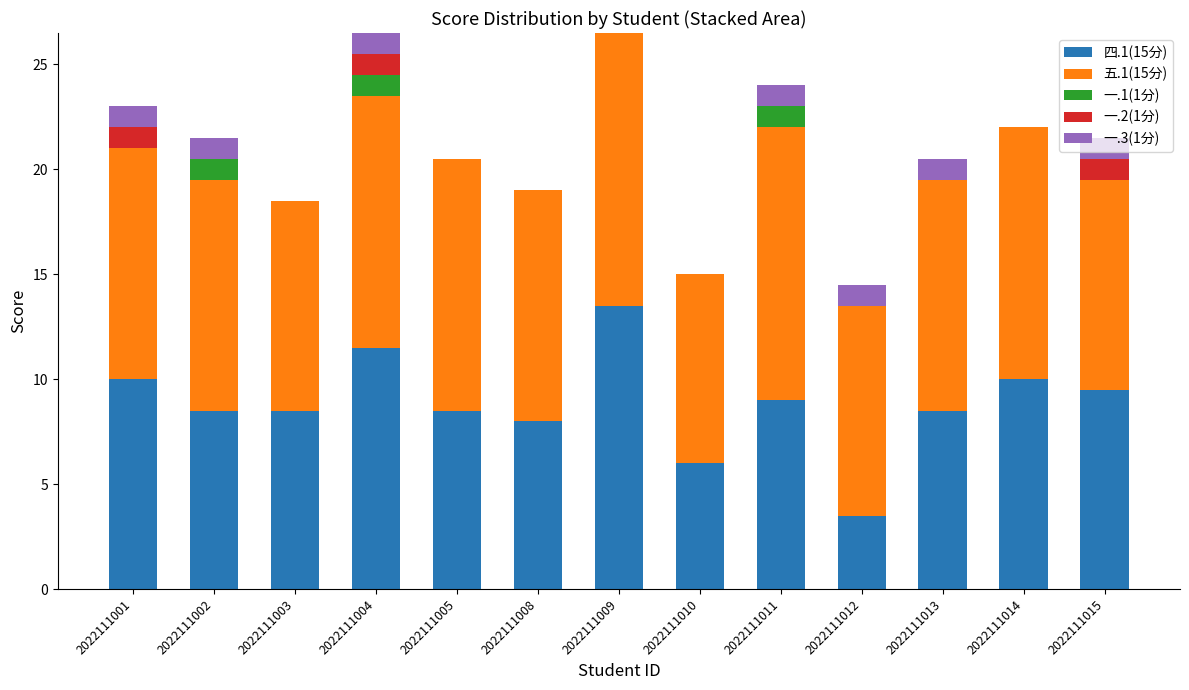

What is the sum of the 四.1(15分) values at 2022111001 and 2022111005?

18.5